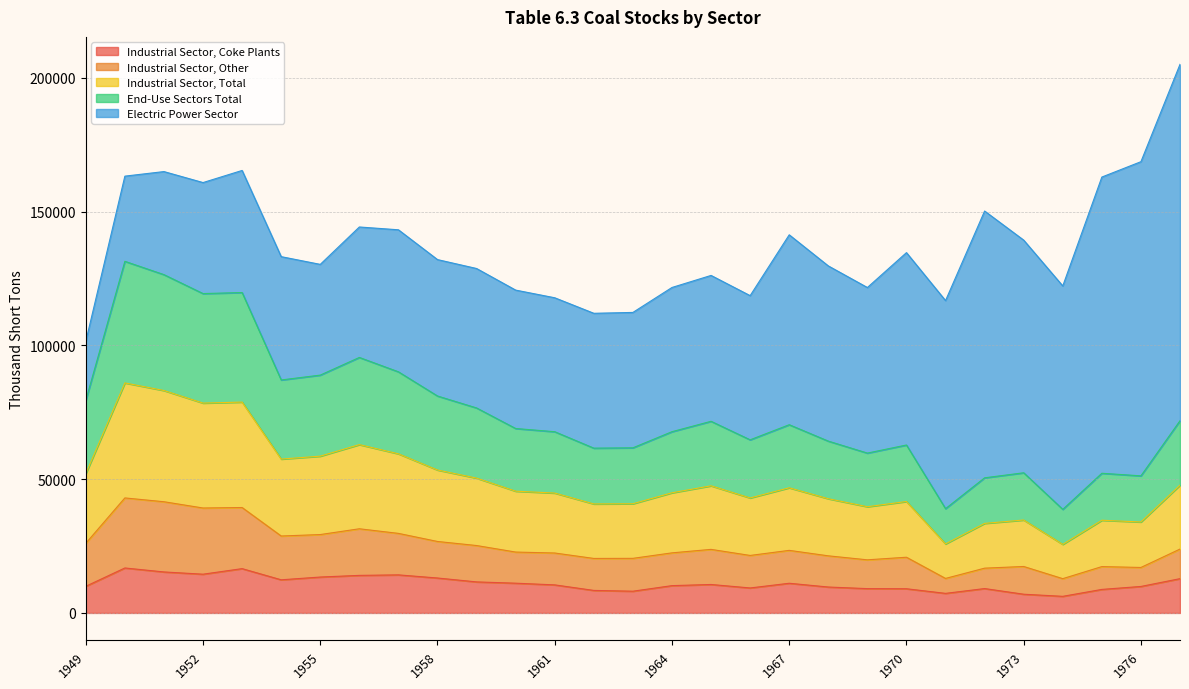

What is the minimum value for Industrial Sector, Coke Plants?

6209.0